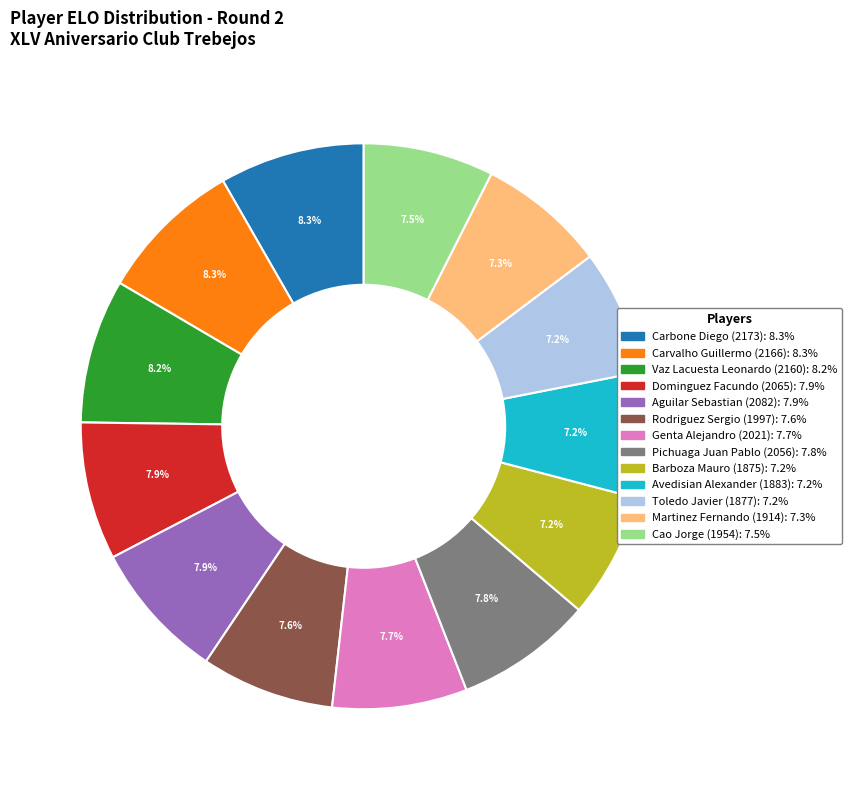

To the nearest percent, what is the combined percentage of Martinez Fernando (1914) and Rodriguez Sergio (1997)?

15%